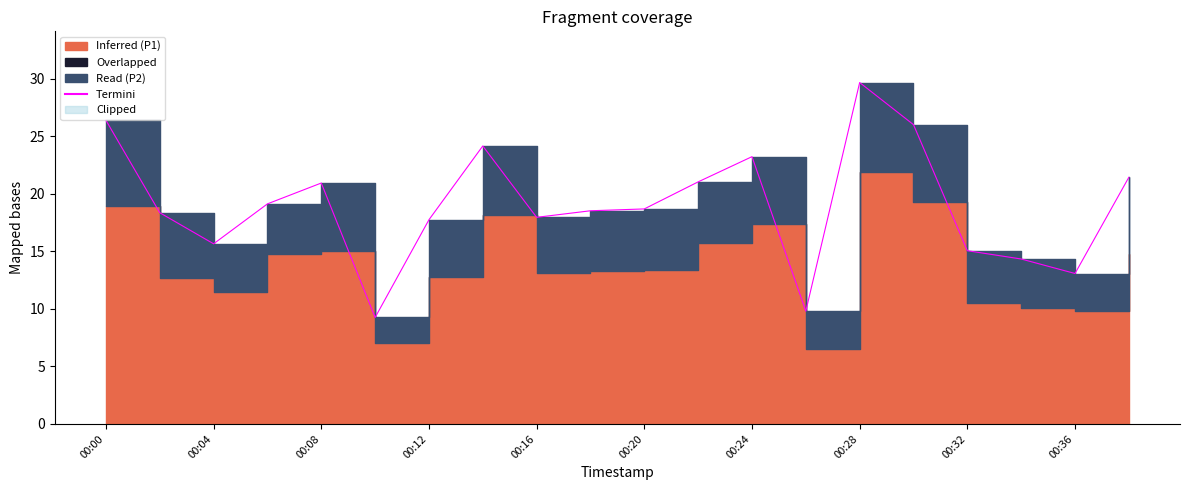

How many points are higher than both their immediate neighbors (excluding endpoints)?

4